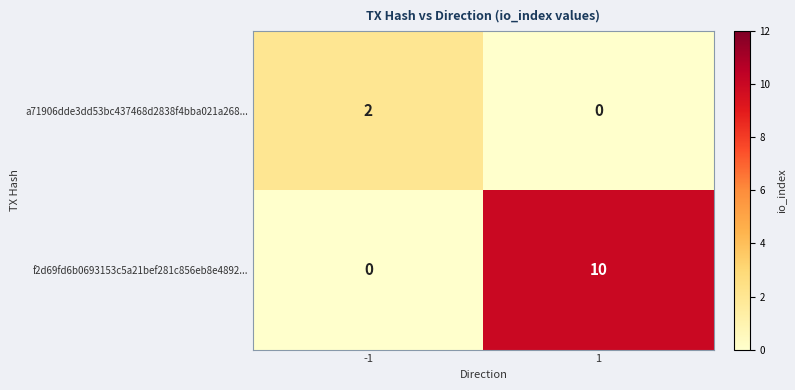

What is the total value across all series at 1?

10